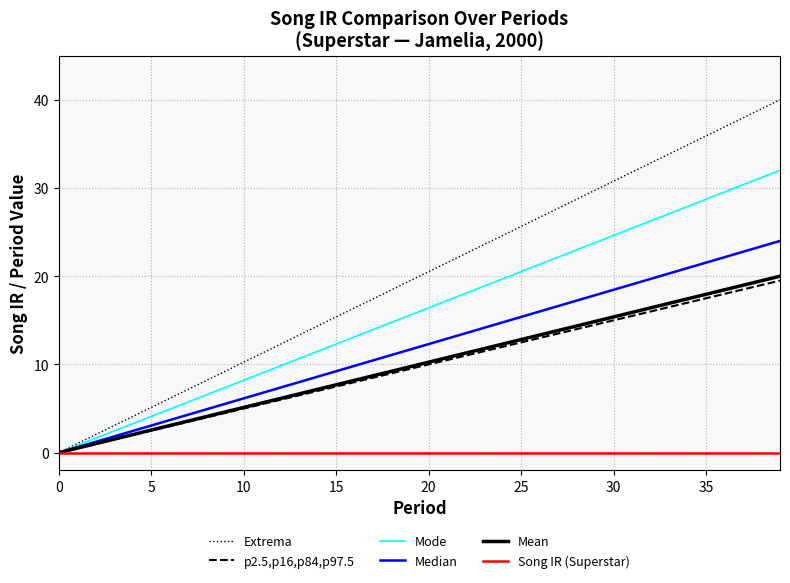

What is the maximum value shown in the chart?

40.0